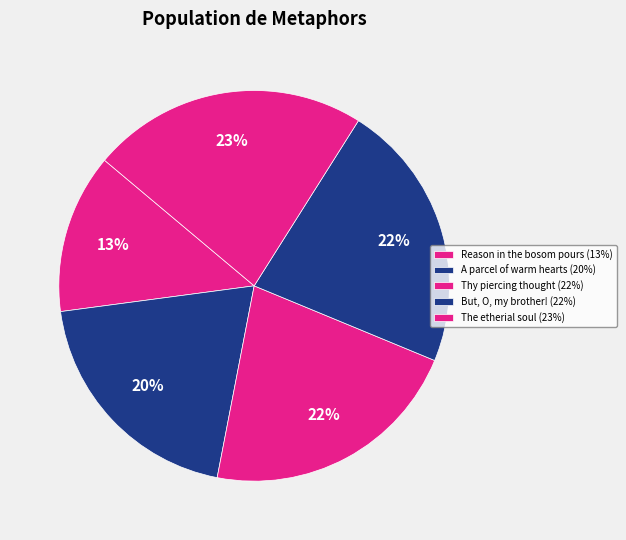

Is the sum of A parcel of warm hearts and Thy piercing thought greater than half?

No